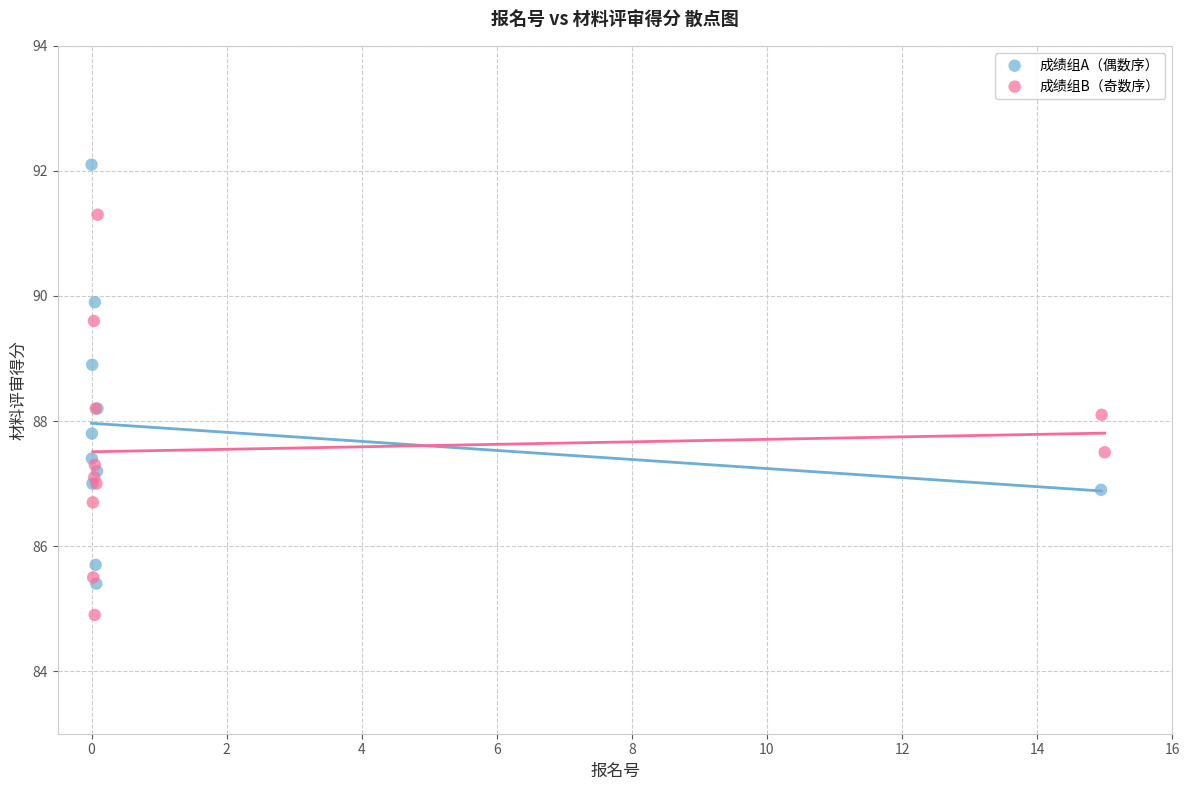

Which series contains the lowest Y value?

成绩组B（奇数序）